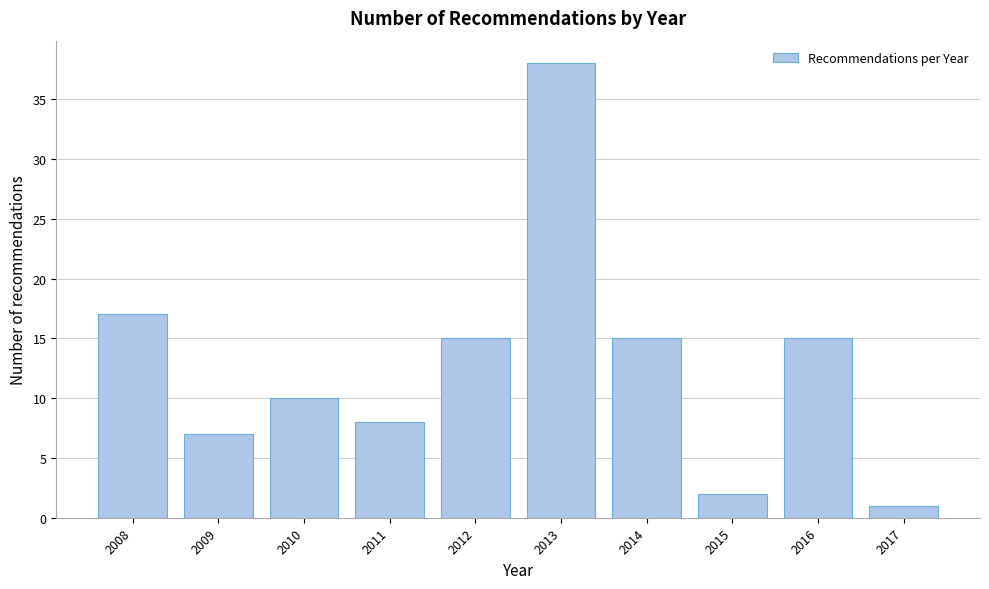

Reading right to left, transcribe all the data shown in this chart.

2017=1	2016=15	2015=2	2014=15	2013=38	2012=15	2011=8	2010=10	2009=7	2008=17